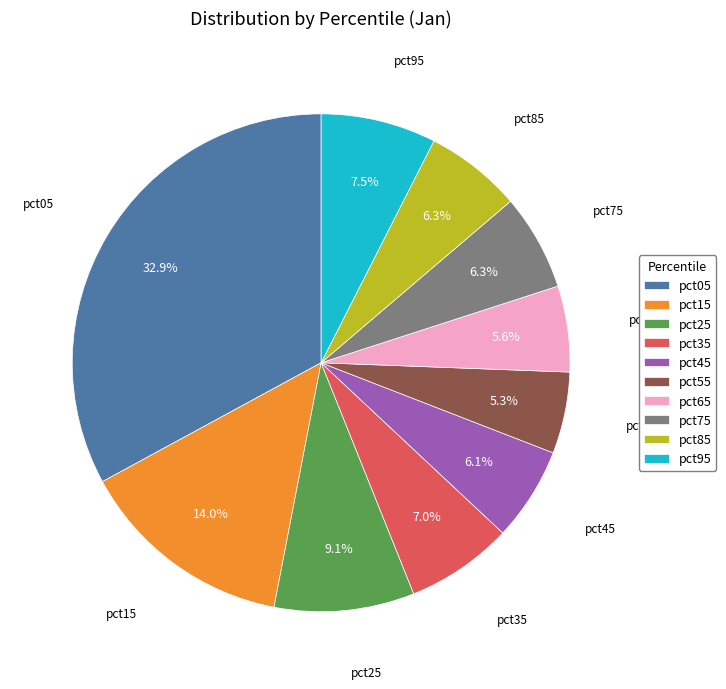

Which has a higher value, pct75 or pct25?

pct25